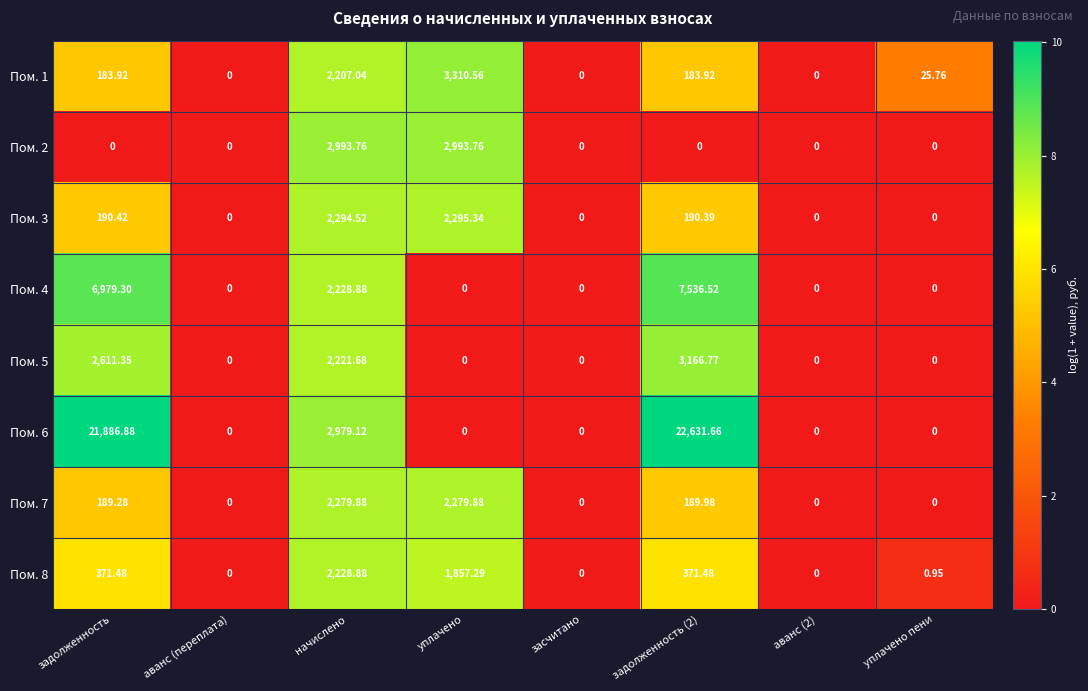

Is the value of Пом. 2 at уплачено greater than the value of Пом. 5 at засчитано?

Yes